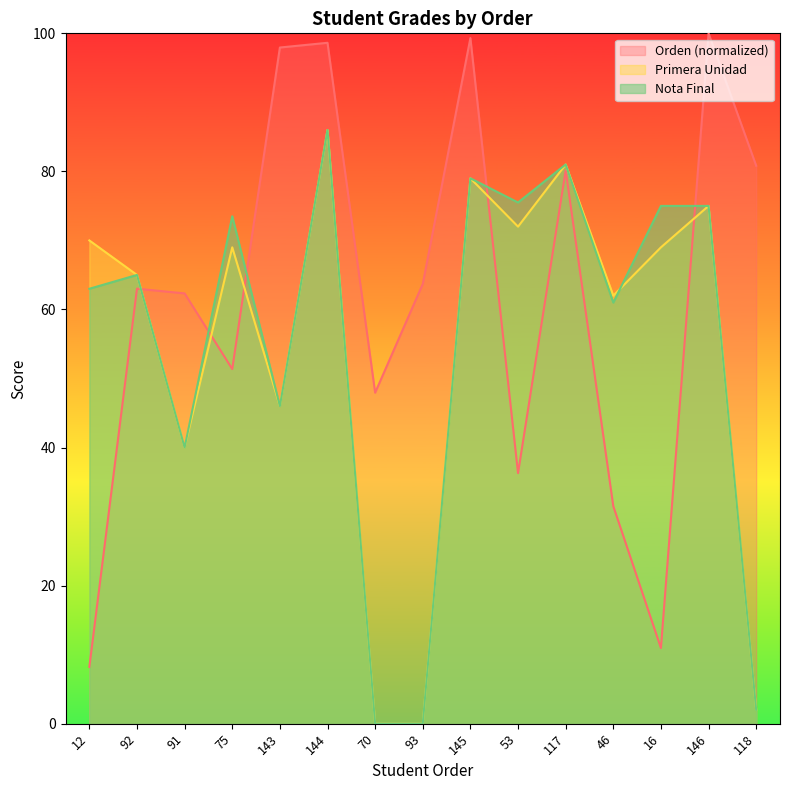

At how many categories does at least one series exceed 83?

4